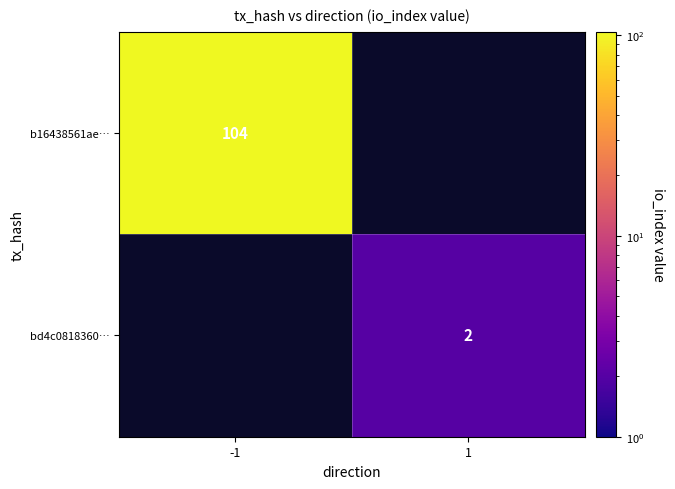

True or false: bd4c0818360… has a value of 4 at 1.

False